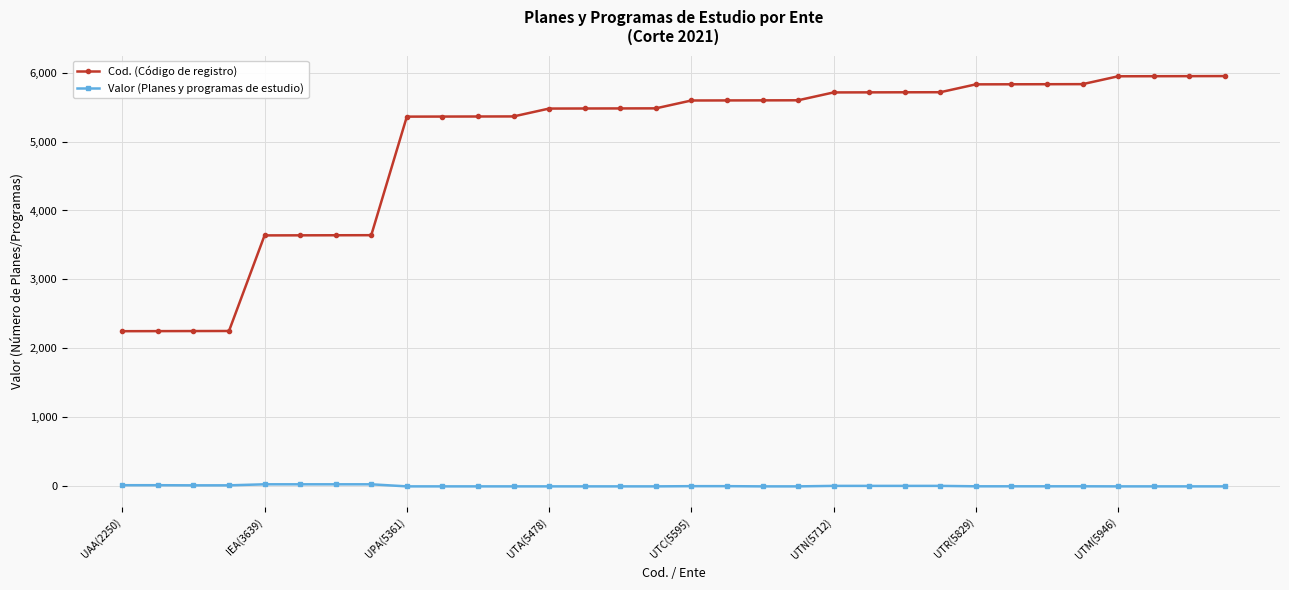

Which series has the widest spread of values?

Cod. (Código de registro)